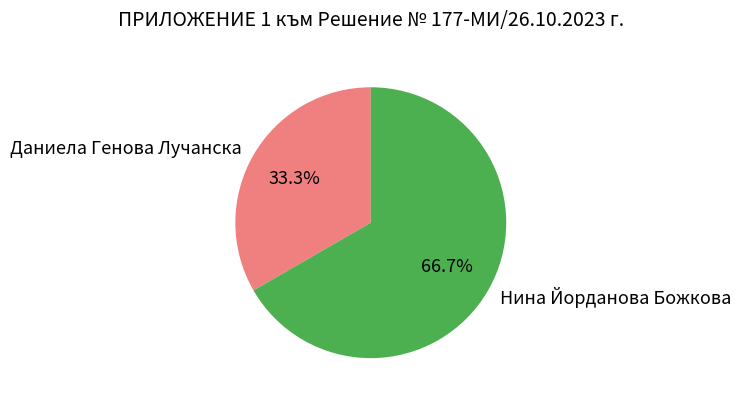

Count the number of slices in the pie.

2